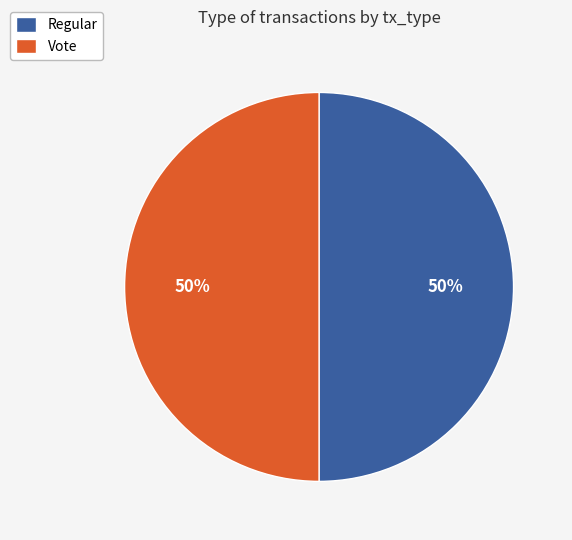

Is it true that Vote is 37% of the pie?

False